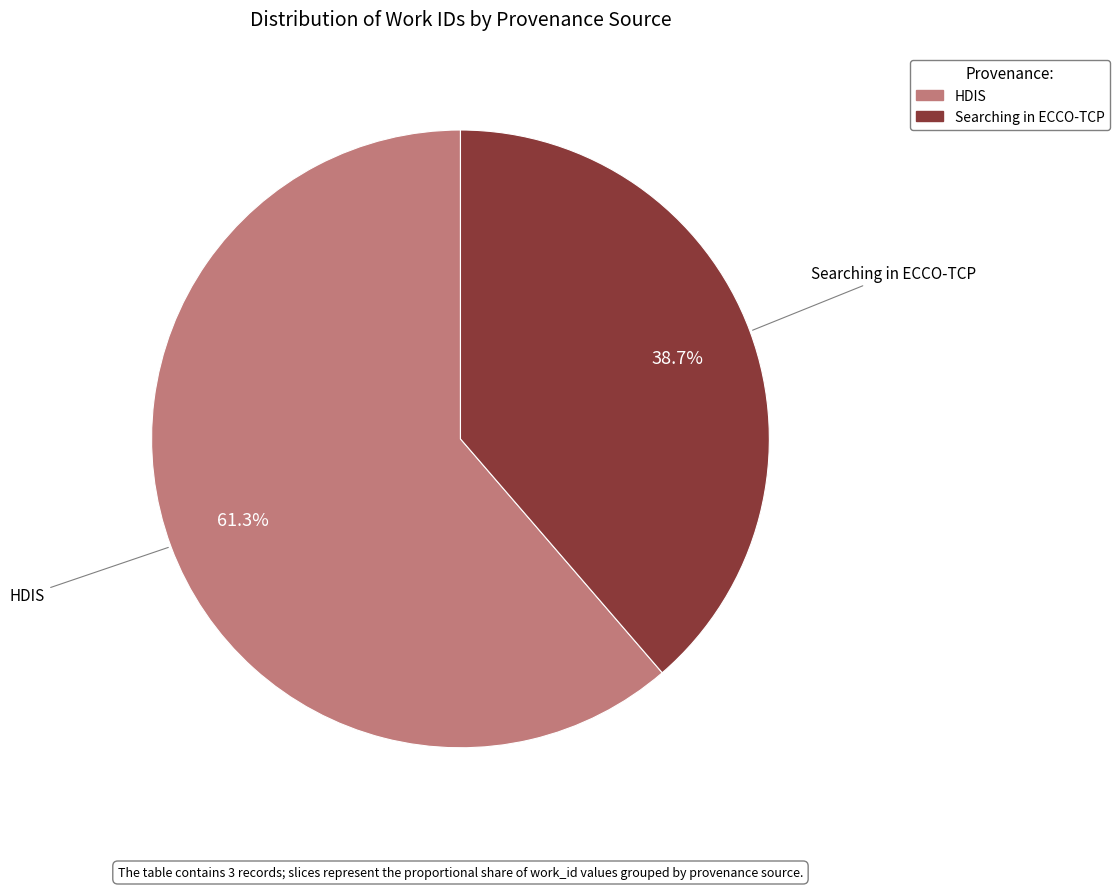

Which slice is the largest?

HDIS